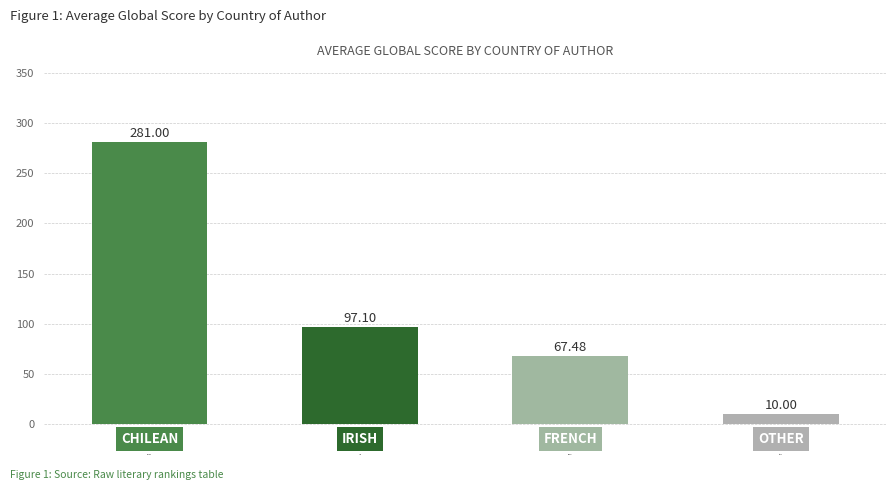

True or false: the data shows 44.3 at Chilean.

False